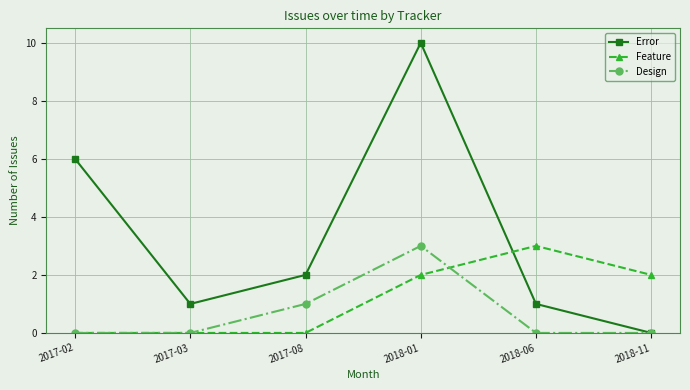

What are all the series names shown in the legend?

Error, Feature, Design